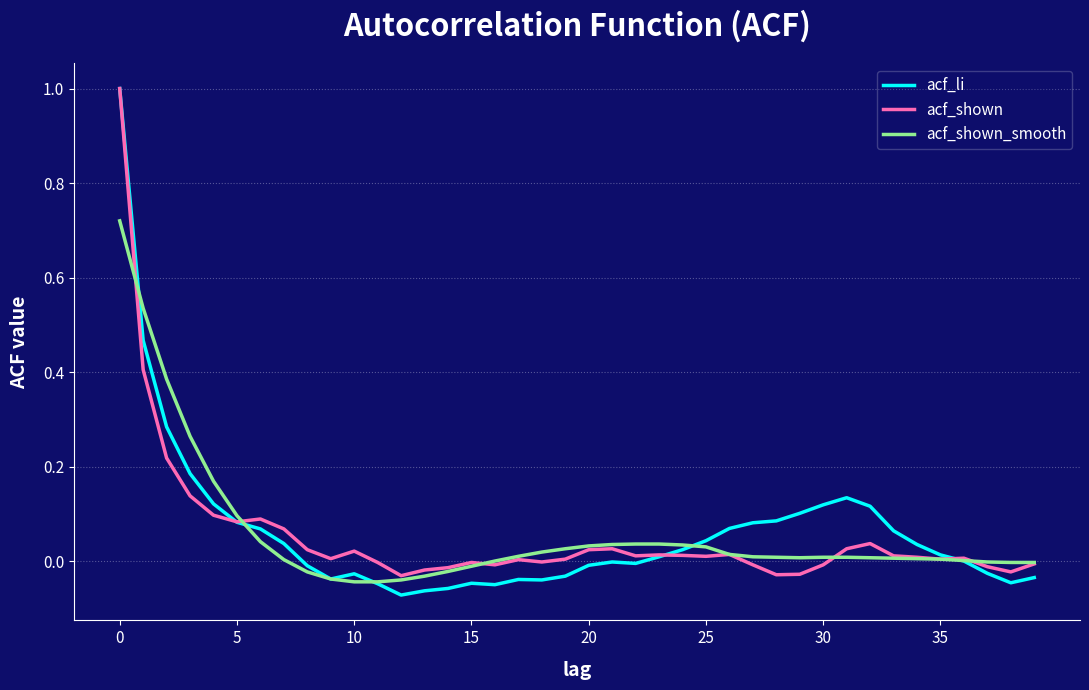

Which series has the widest spread of values?

acf_li